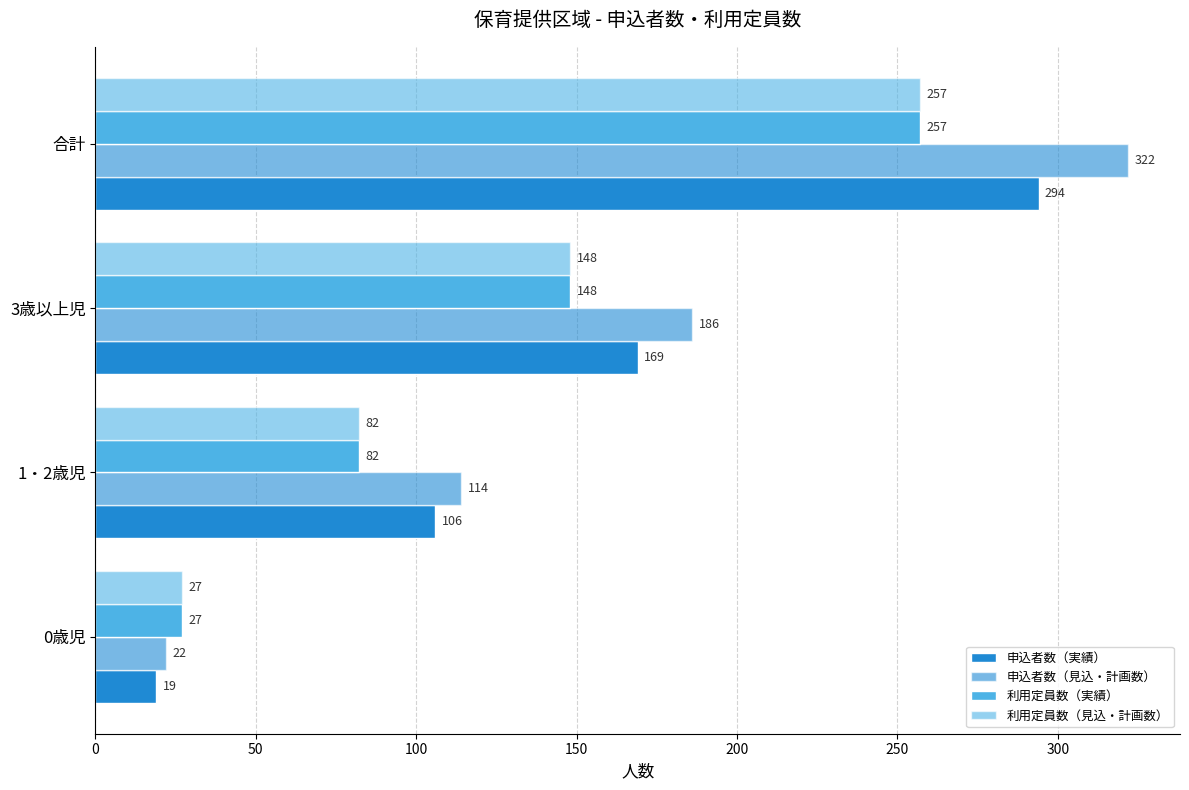

Which series has the largest total across all categories?

申込者数（見込・計画数）